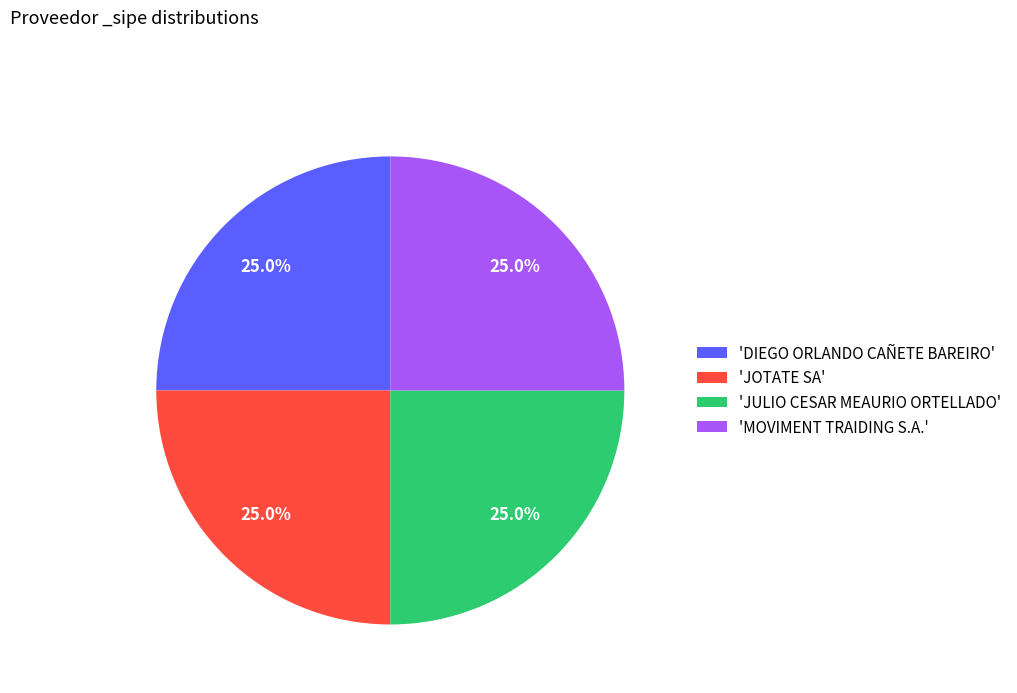

Combined, what portion of the pie is 'JULIO CESAR MEAURIO ORTELLADO' and 'JOTATE SA'?

50.0%